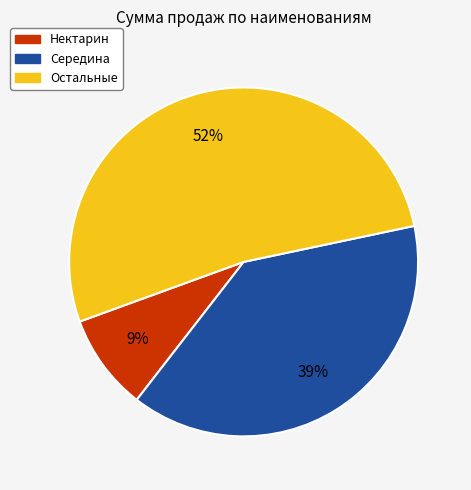

Is there any slice that represents more than half of the pie?

Yes